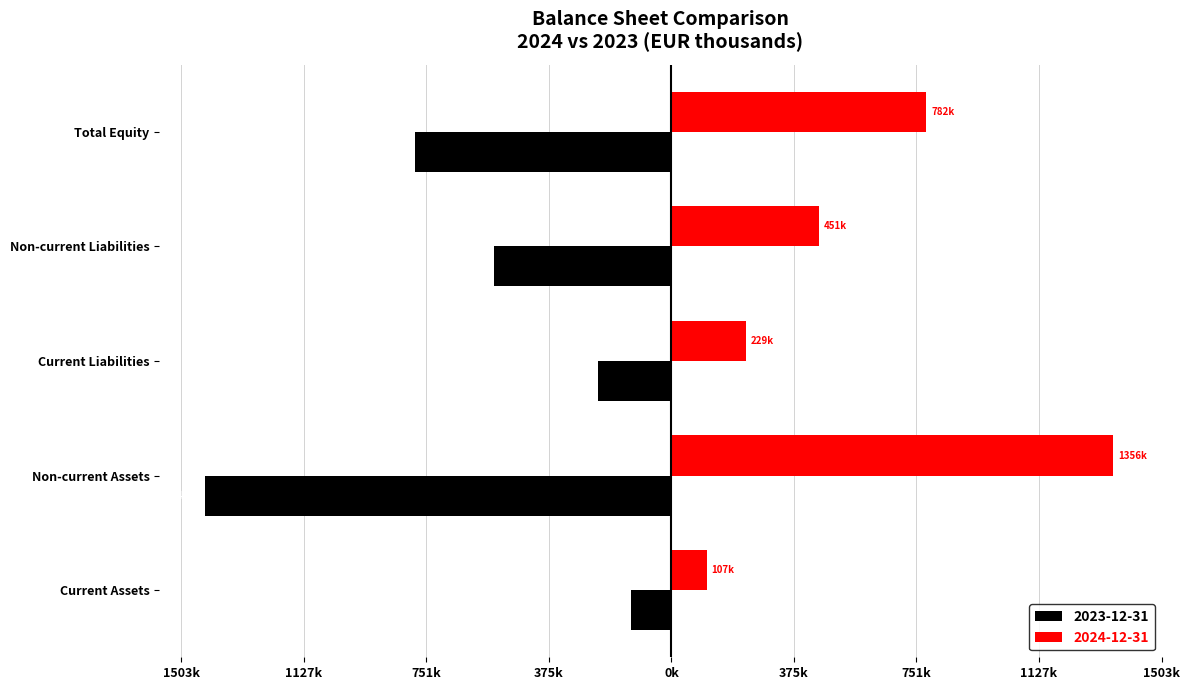

Rank the series by their maximum value, from highest to lowest.

2024-12-31, 2023-12-31